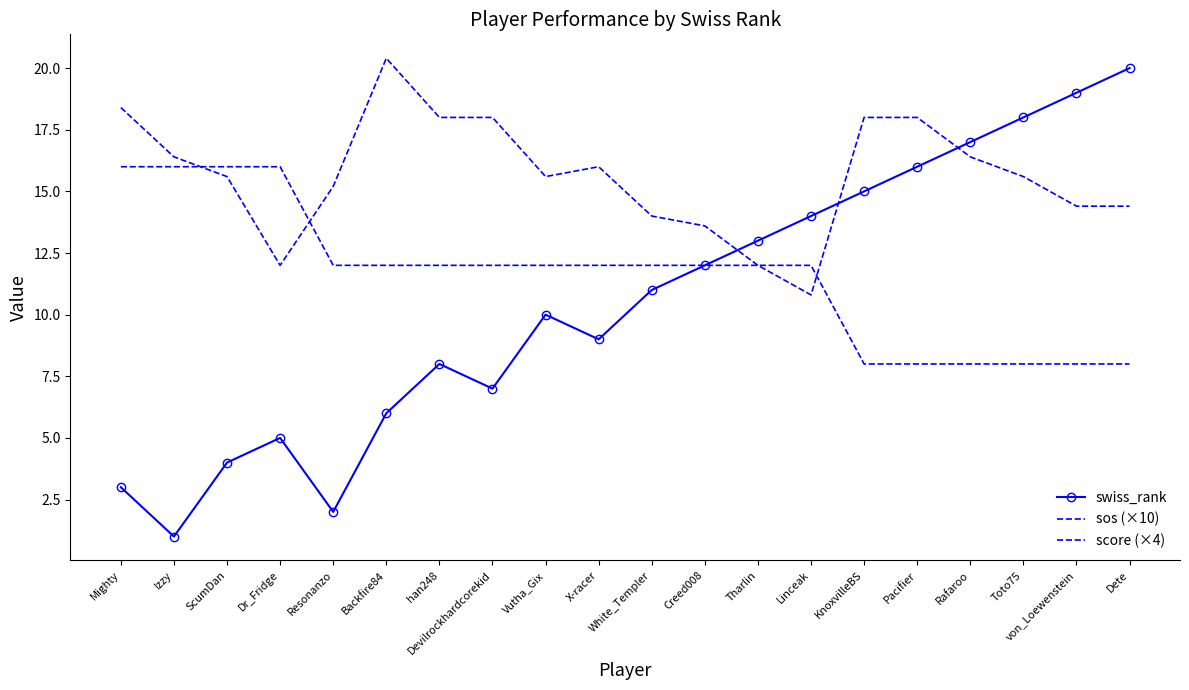

List the labels in order of sos (×10) value, smallest first.

Linceak, Dr_Fridge, Tharlin, Creed008, White_Templer, von_Loewenstein, Dete, Resonanzo, ScumDan, Vutha_Gix, Toto75, X-racer, Izzy, Rafaroo, han248, Devilrockhardcorekid, KnoxvilleBS, Pacifier, Mighty, Backfire84